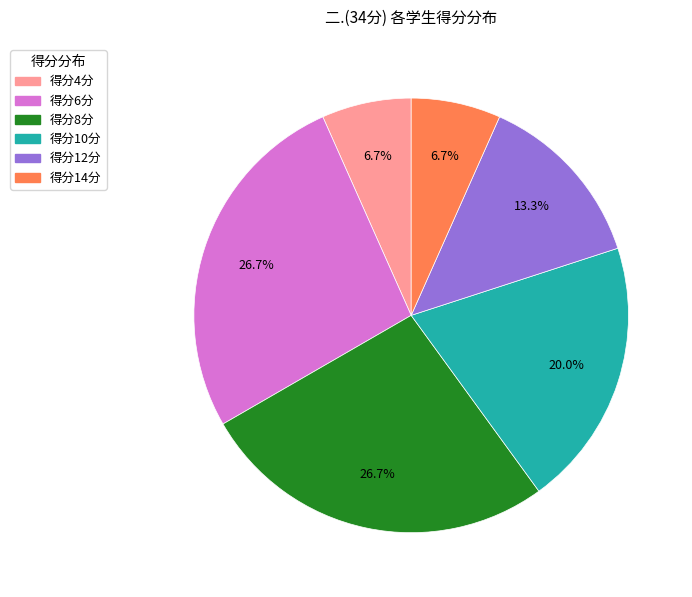

Is there any slice that represents more than half of the pie?

No